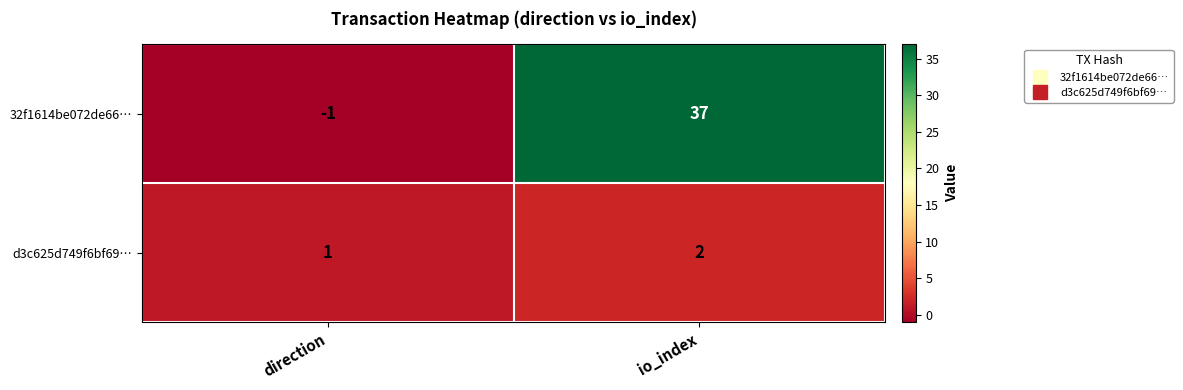

Reading left to right, list all the values displayed in this chart.

32f1614be072de66…: -1	37
d3c625d749f6bf69…: 1	2